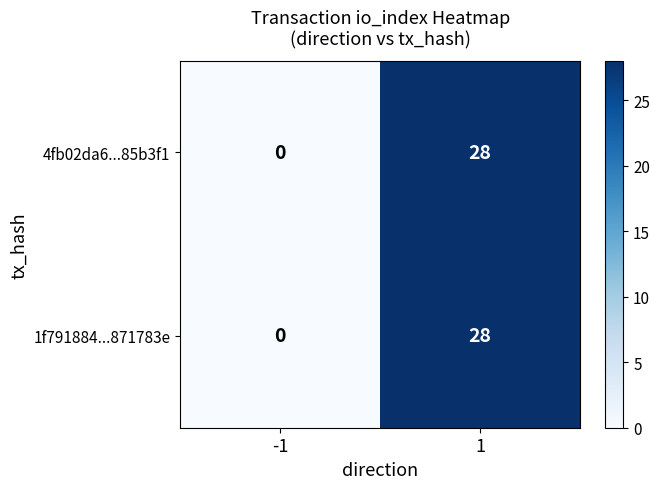

What is the total value across all series at 1?

56